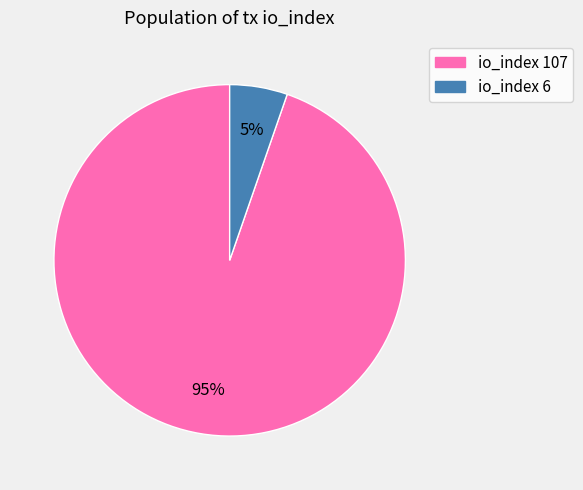

To the nearest percent, what is the average slice percentage?

50%